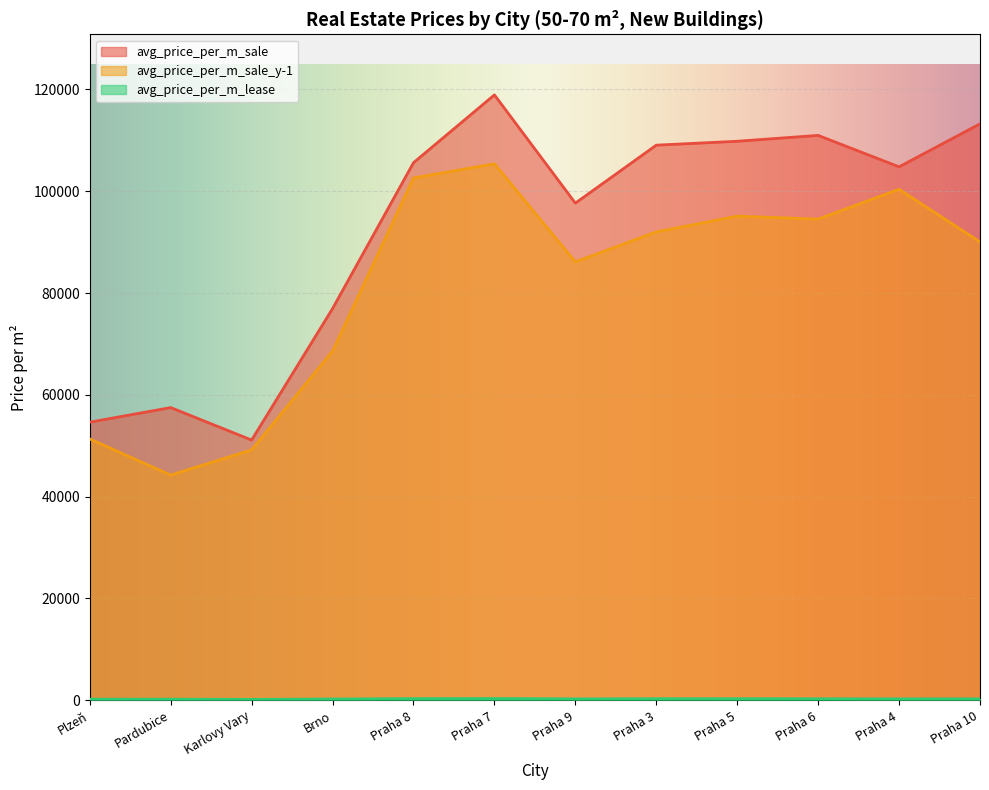

What is the sum of the avg_price_per_m_lease values at Praha 9 and Plzeň?

491